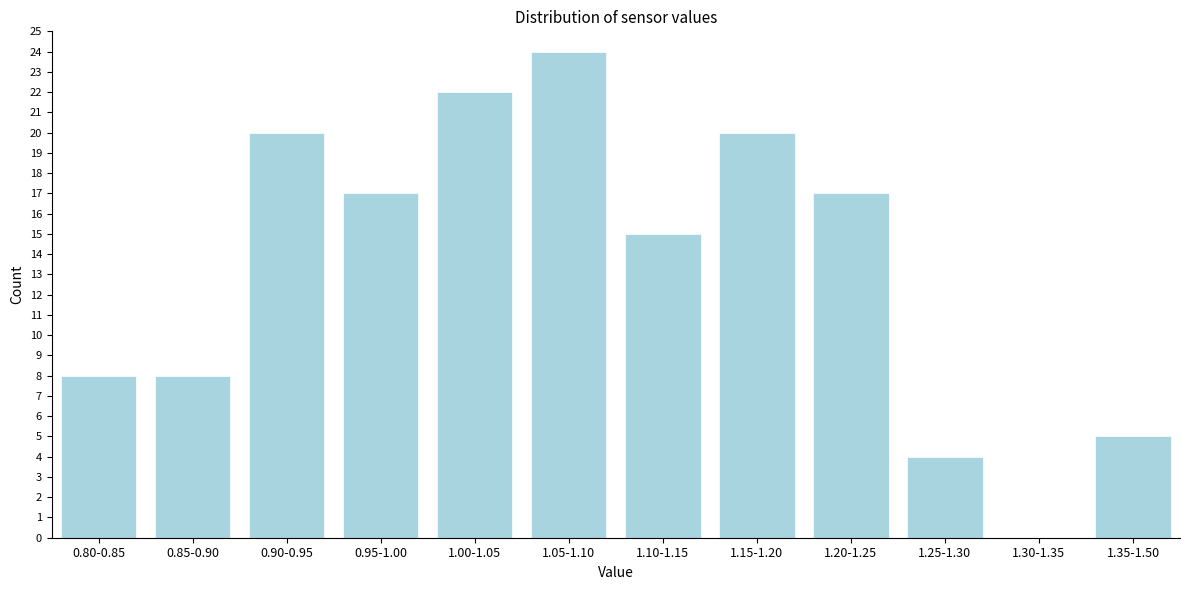

Reading right to left, transcribe all the data shown in this chart.

1.35-1.50=5	1.30-1.35=0	1.25-1.30=4	1.20-1.25=17	1.15-1.20=20	1.10-1.15=15	1.05-1.10=24	1.00-1.05=22	0.95-1.00=17	0.90-0.95=20	0.85-0.90=8	0.80-0.85=8